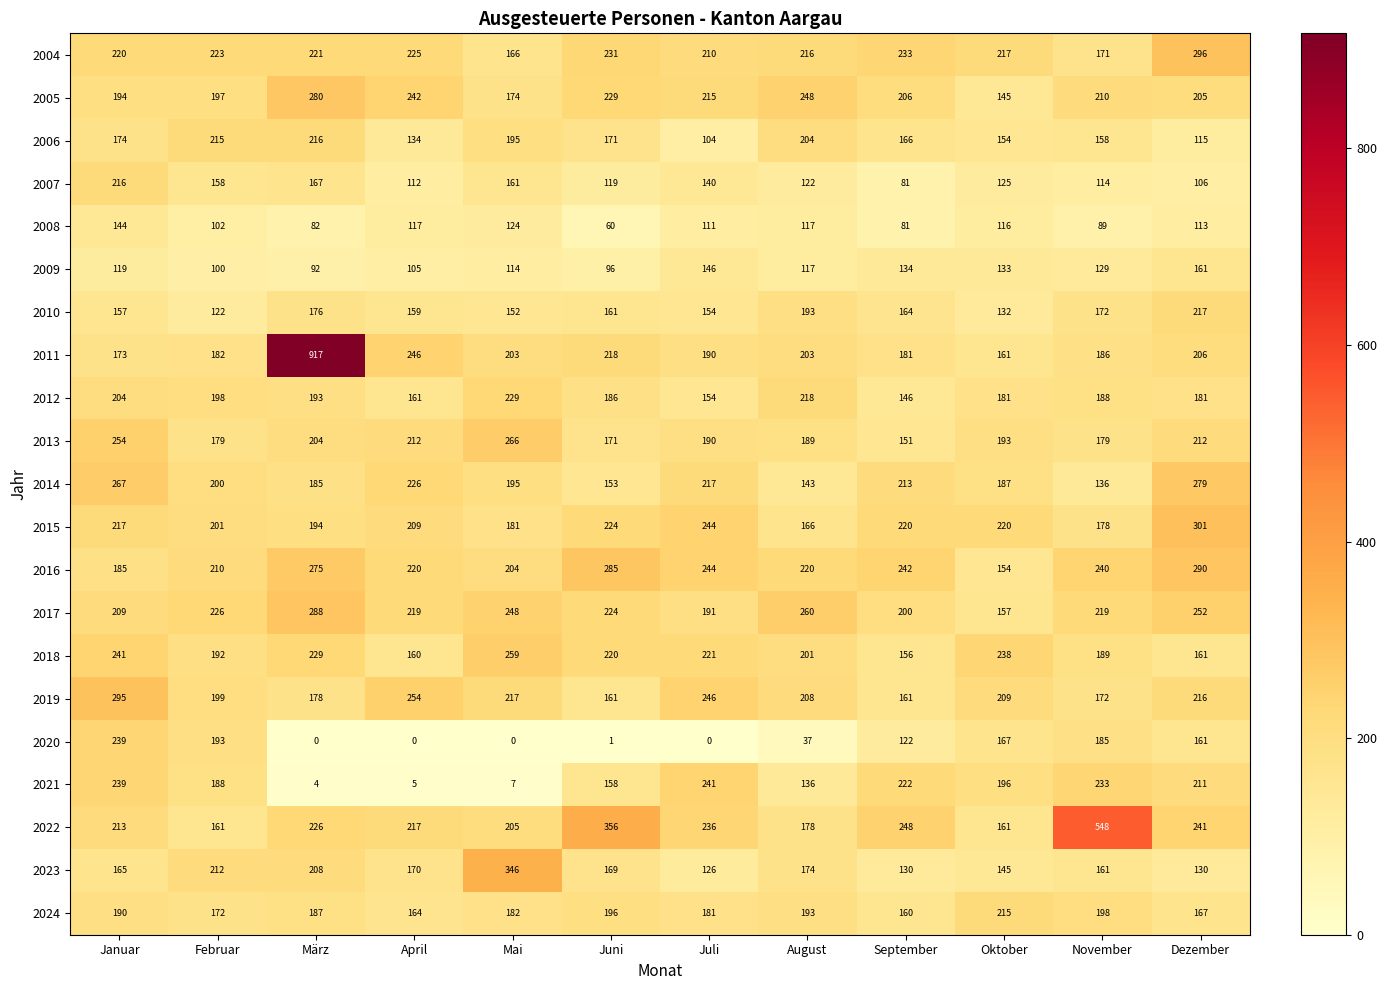

Which series has the largest total across all categories?

2011